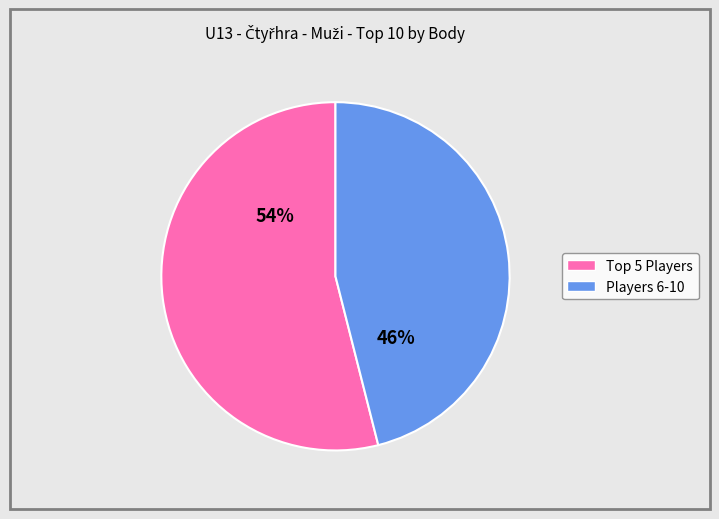

To the nearest percent, what is the difference between the largest and smallest slice percentages?

8%